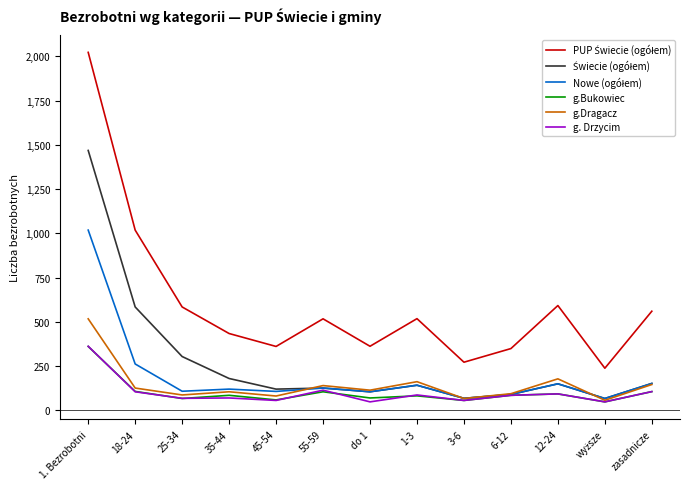

What is the minimum value shown in the chart?

48